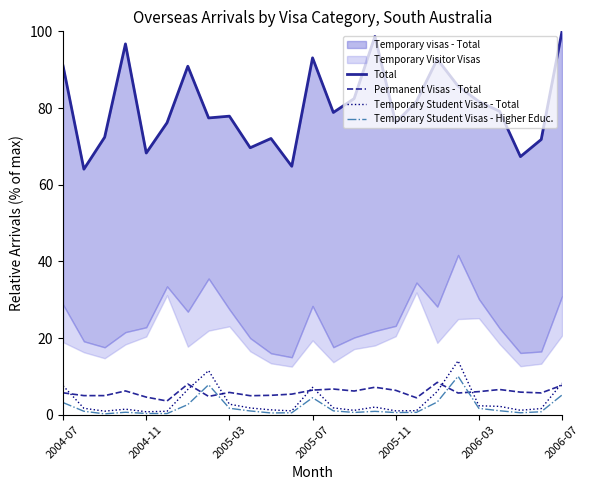

Does the chart display data point markers on the line(s)?

No